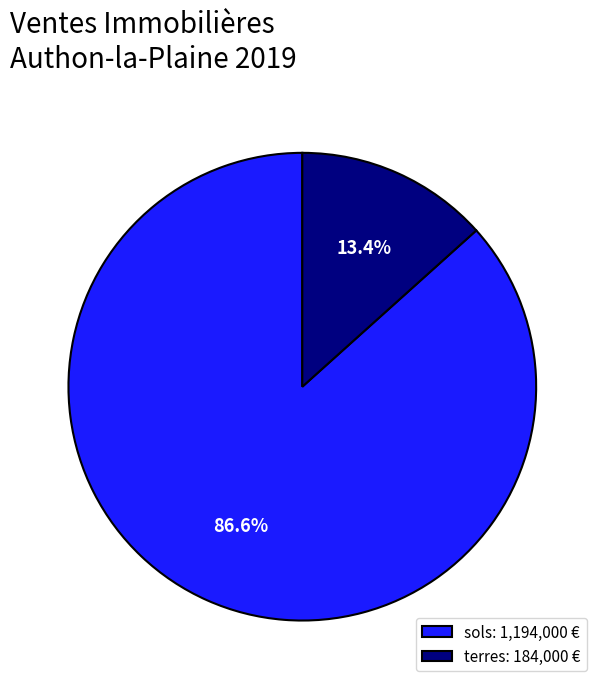

What is the total percentage of sols: 1,194,000 € and terres: 184,000 €?

100.0%